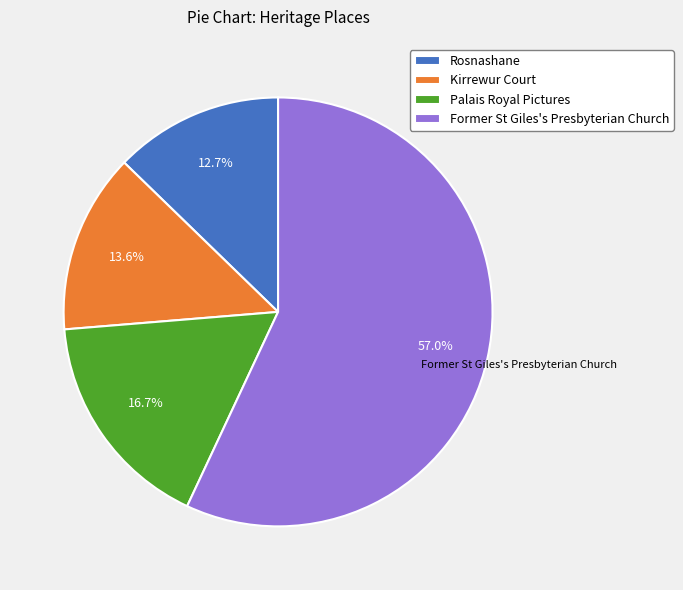

What is the total percentage of Palais Royal Pictures and Kirrewur Court?

30.3%